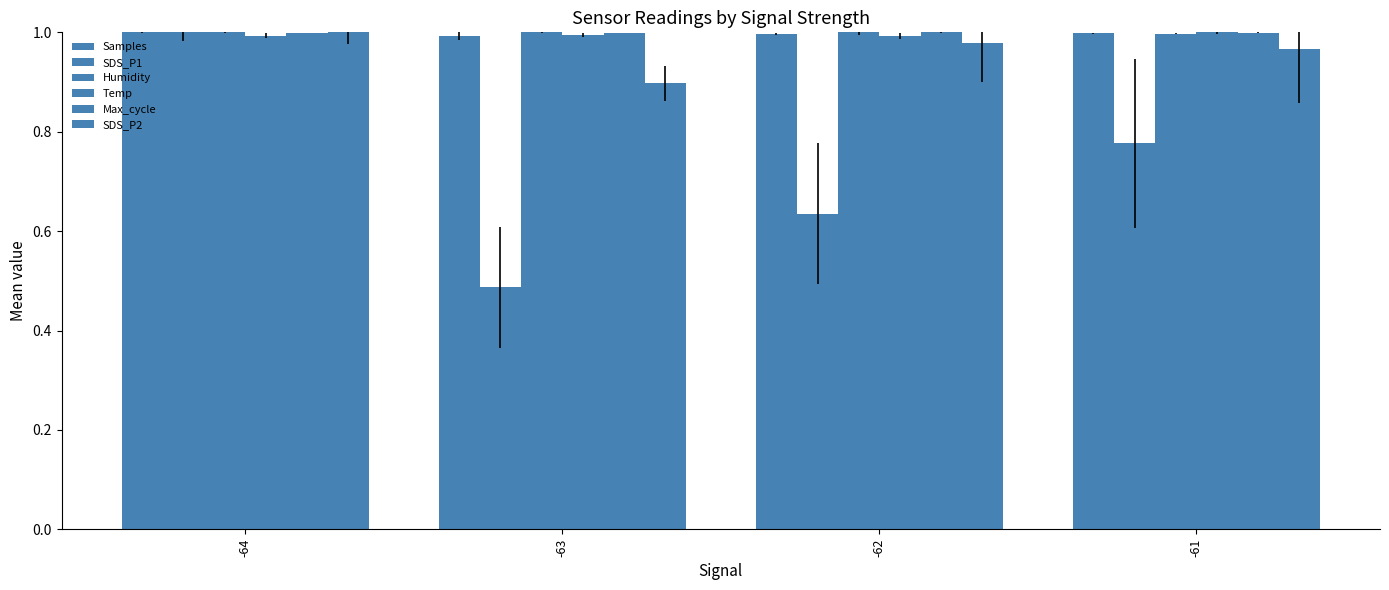

At which category is the sum across all series the highest?

-64